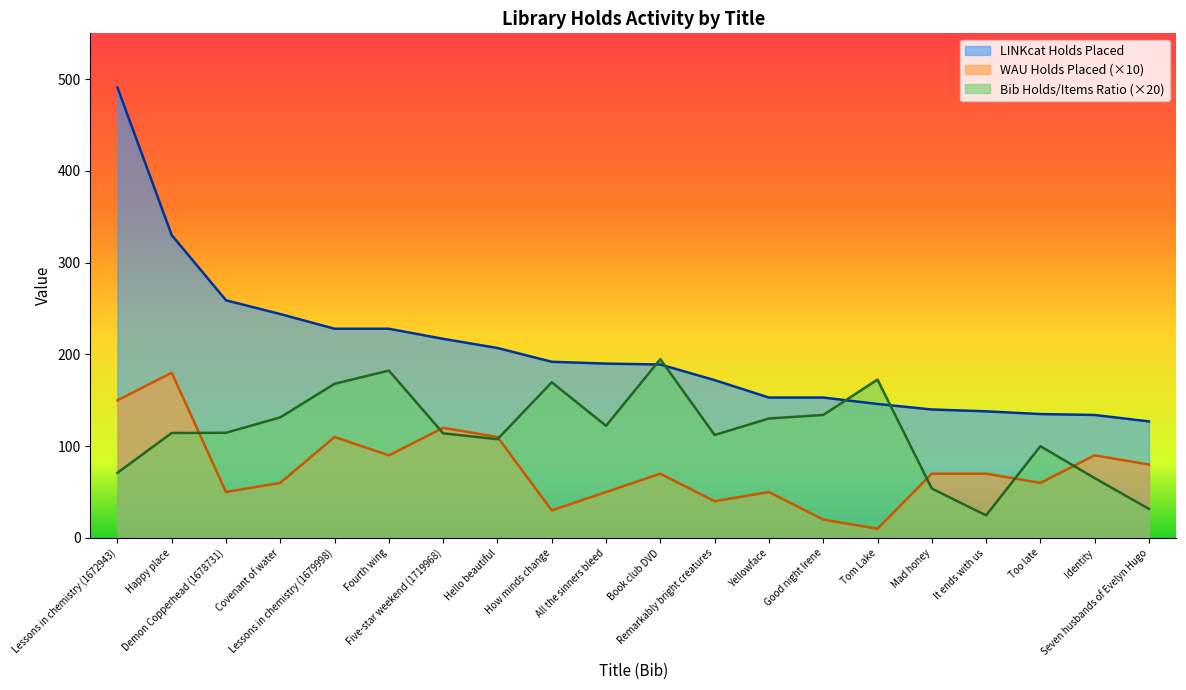

Which category has the lowest value in the Bib holds/items ratio series?

It ends with us